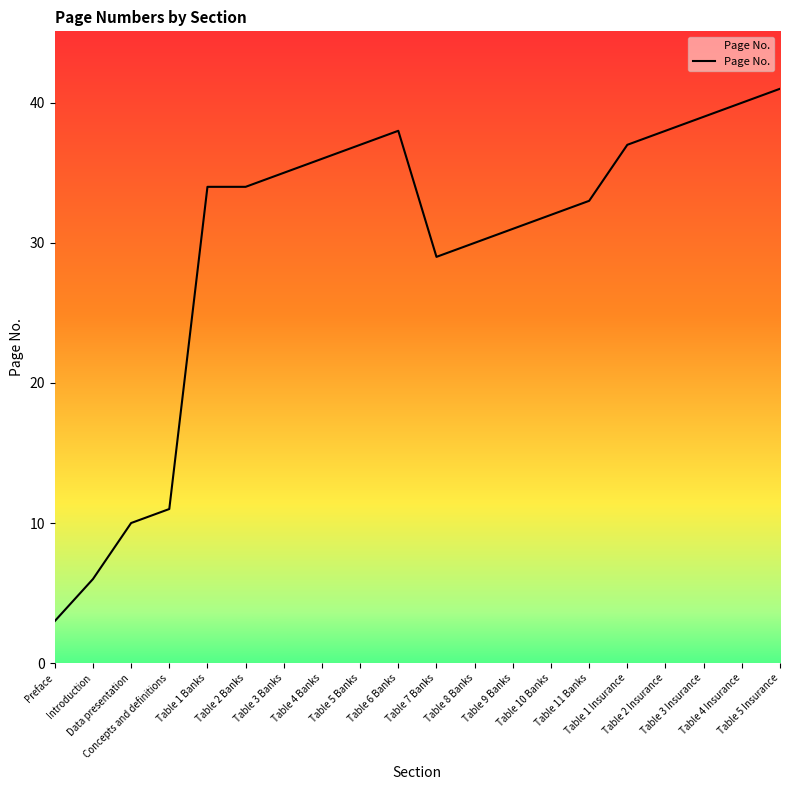

What is the difference between the maximum and minimum values?

38